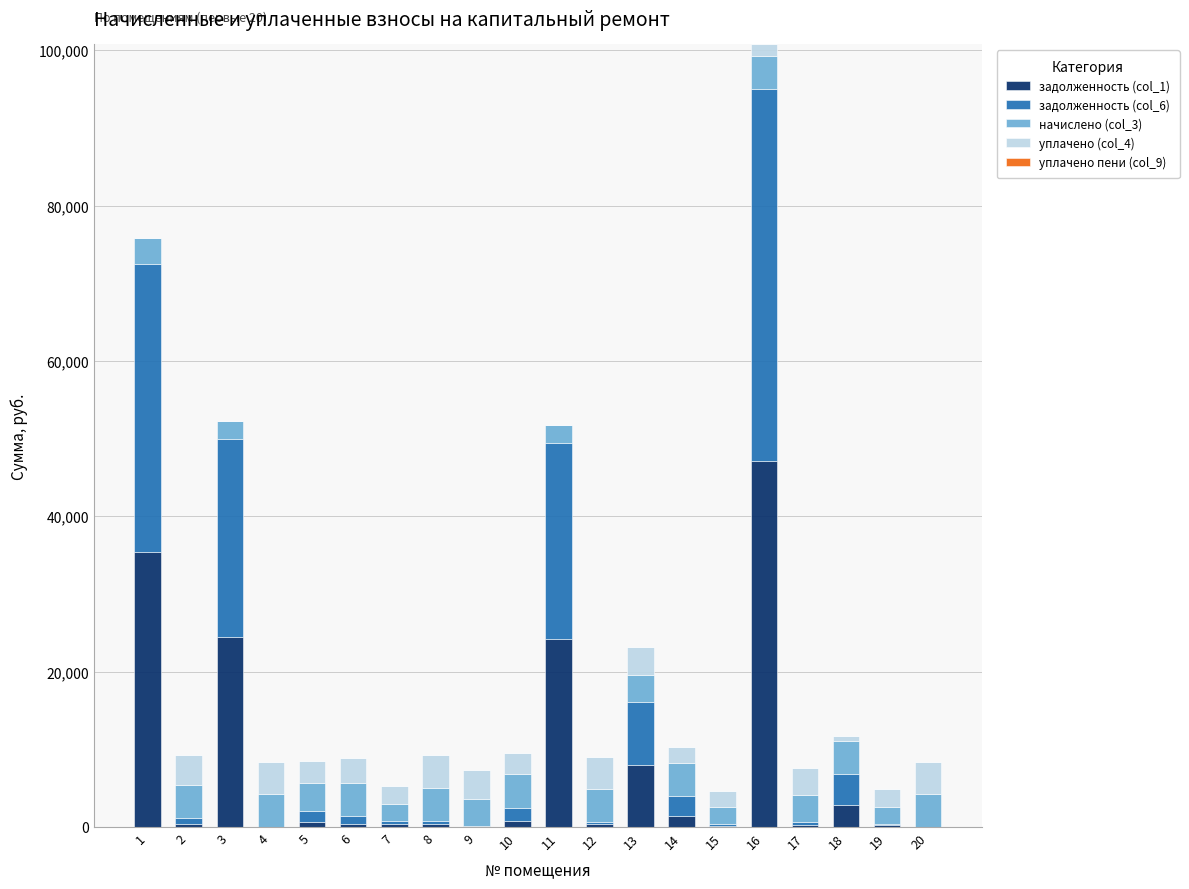

What is the total value across all series at 11?

51730.8